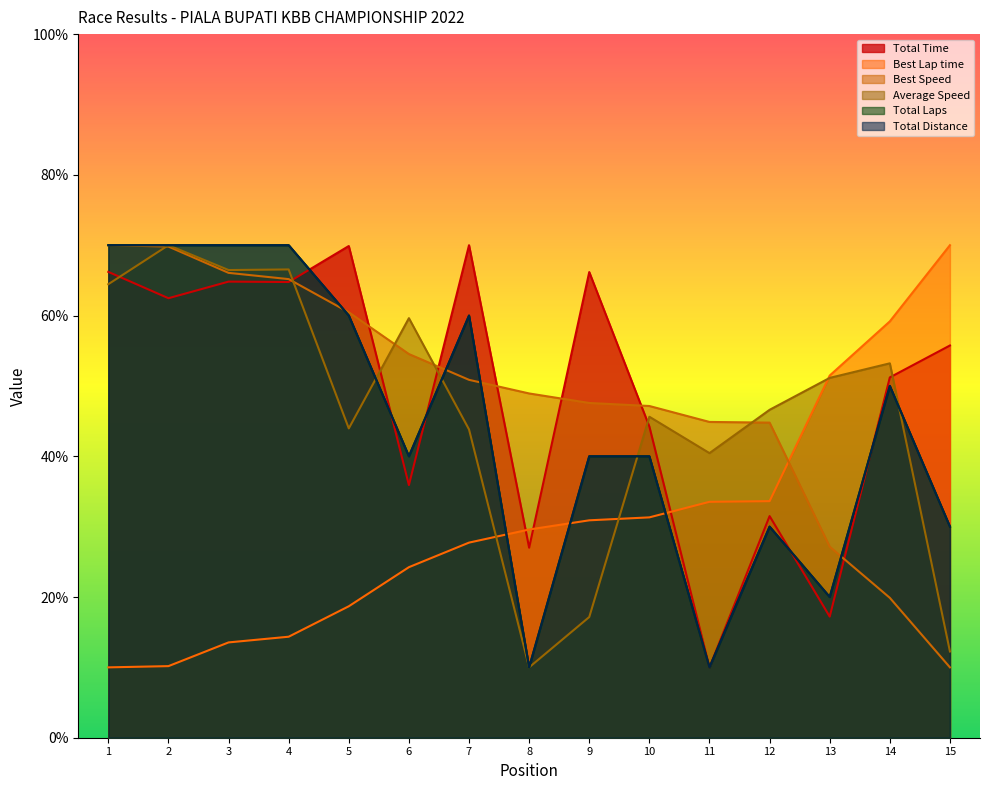

What is the difference between the maximum and minimum values in the Total Laps series?

60.0